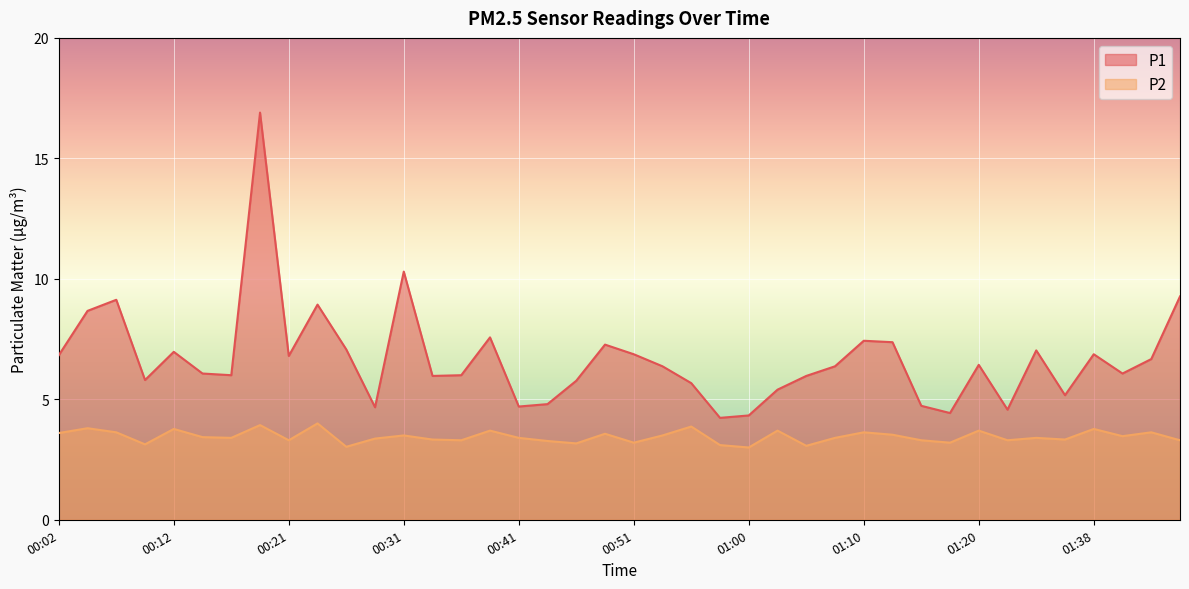

Rank the series by their maximum value, from highest to lowest.

P1, P2